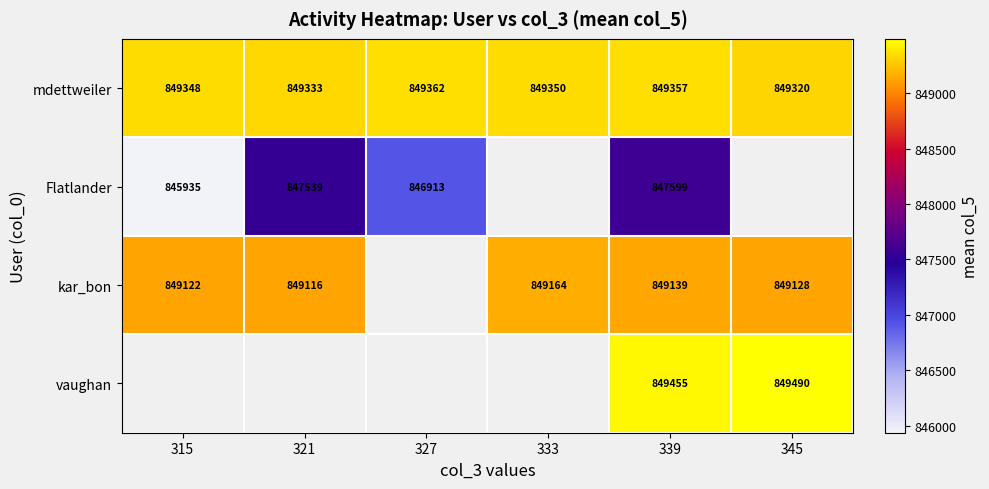

At which label is mdettweiler closest to 849341?

315